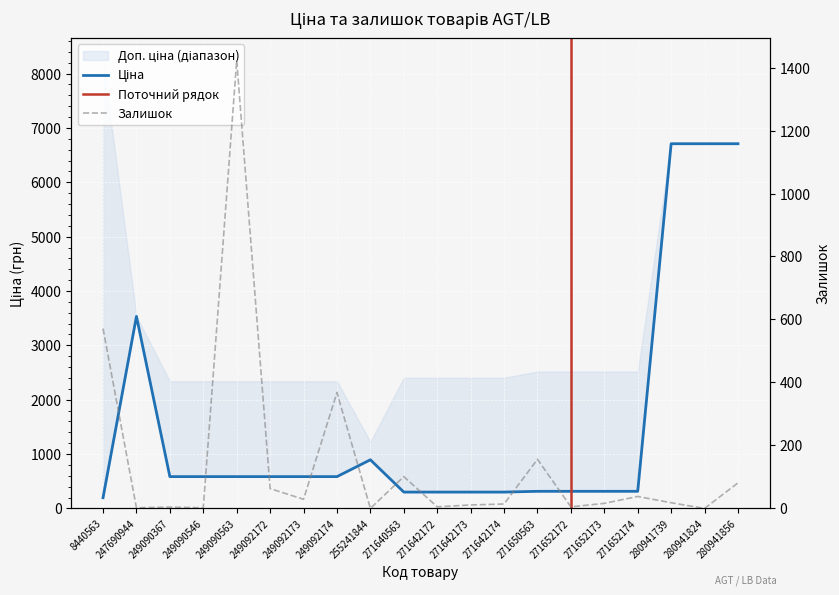

Where do Ціна and Залишок first cross each other?

8440563 and 247690944